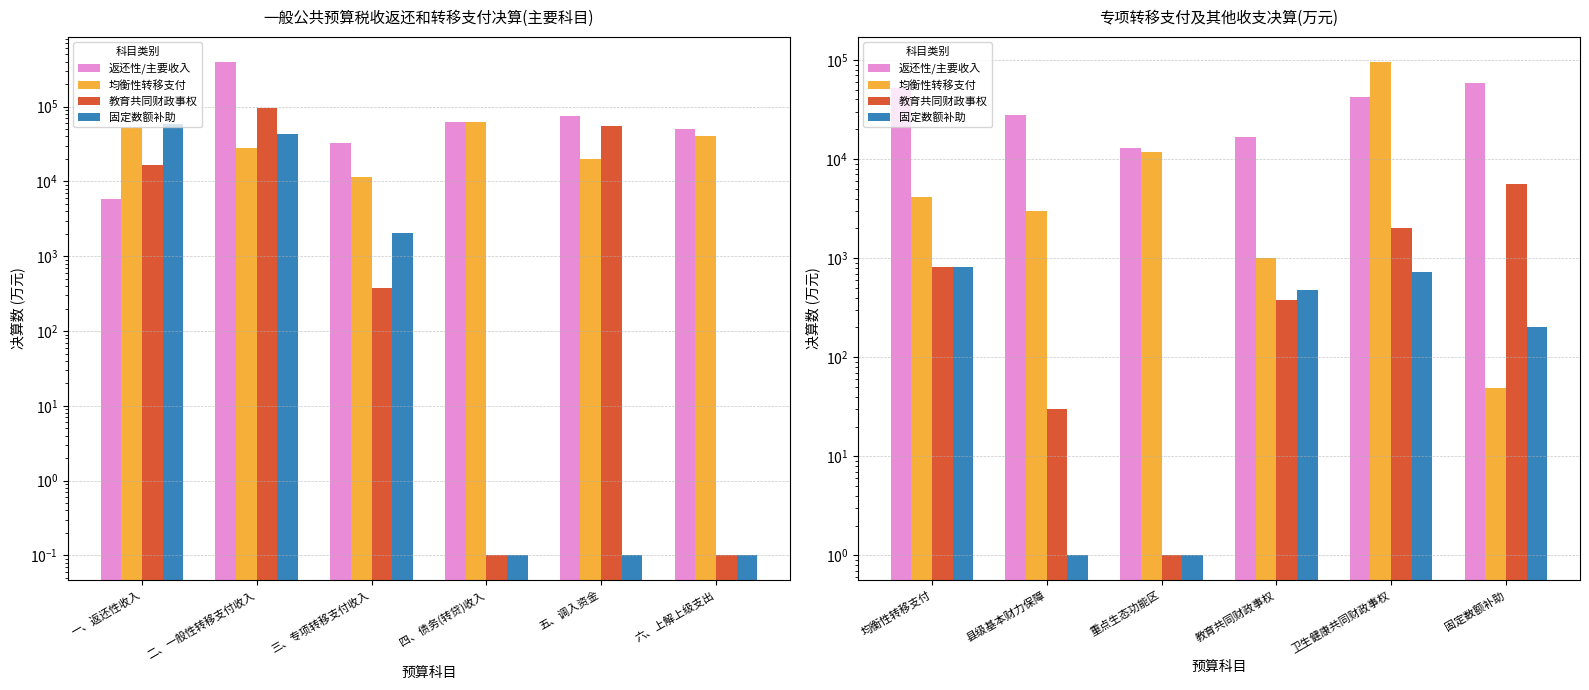

What are all the series names shown in the legend?

返还性/主要收入, 均衡性转移支付, 教育共同财政事权, 固定数额补助